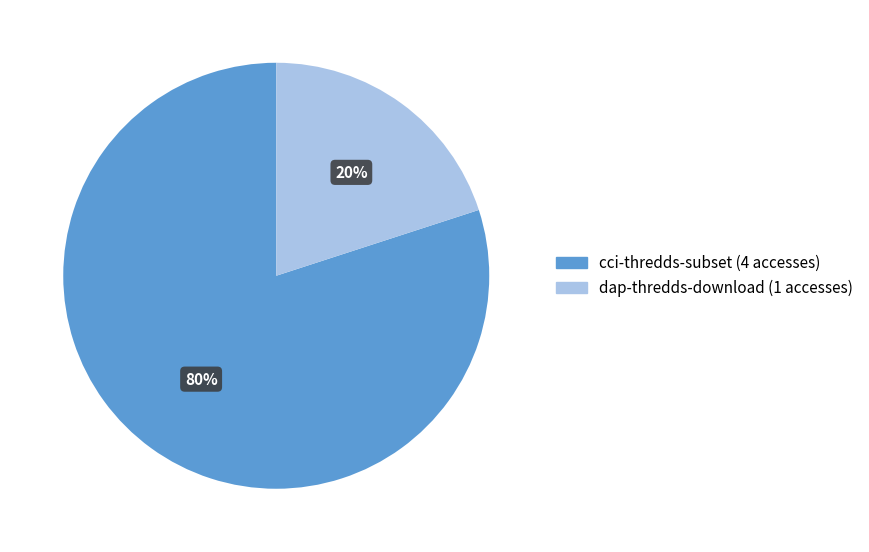

To the nearest percent, what portion does dap-thredds-download represent?

20%